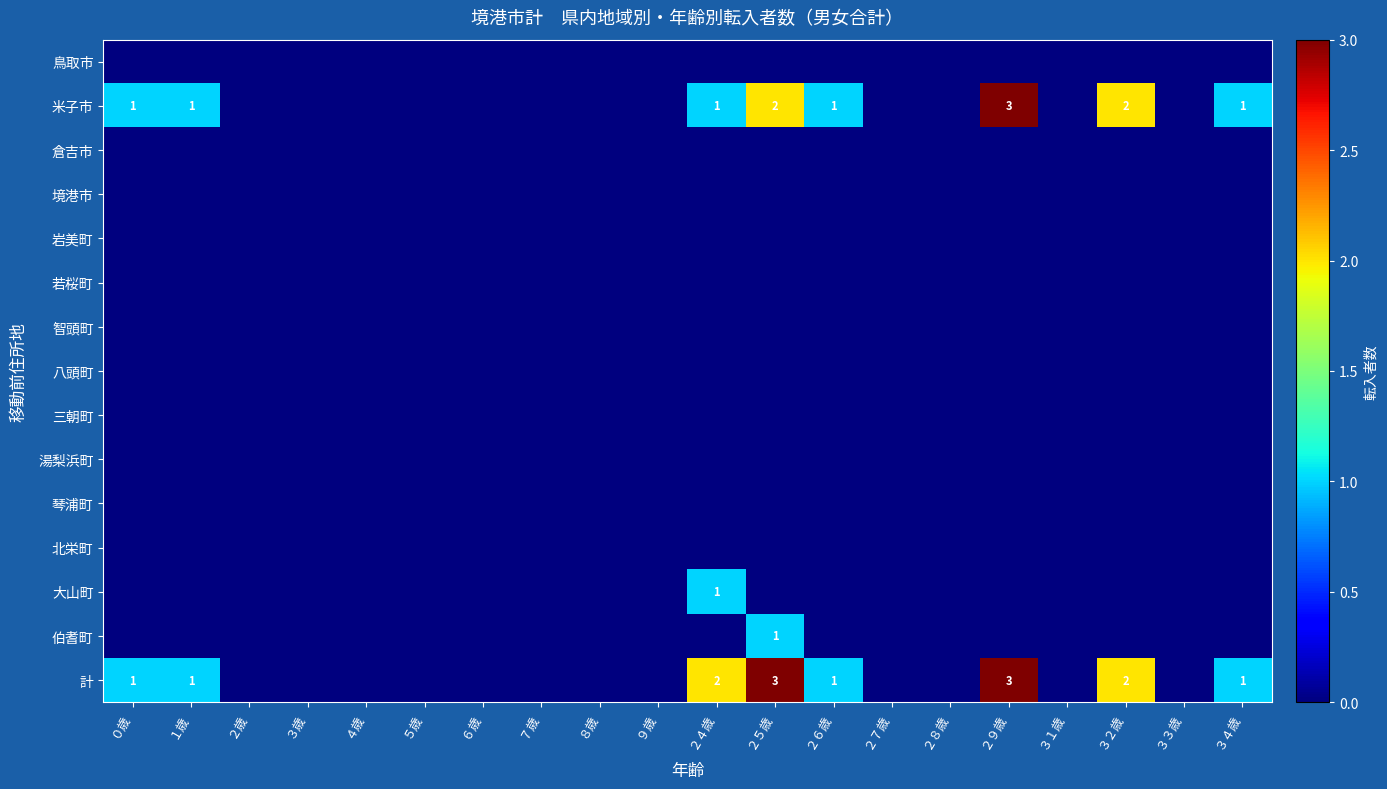

The 計 series shows 5 at ２９歳. True or false?

False